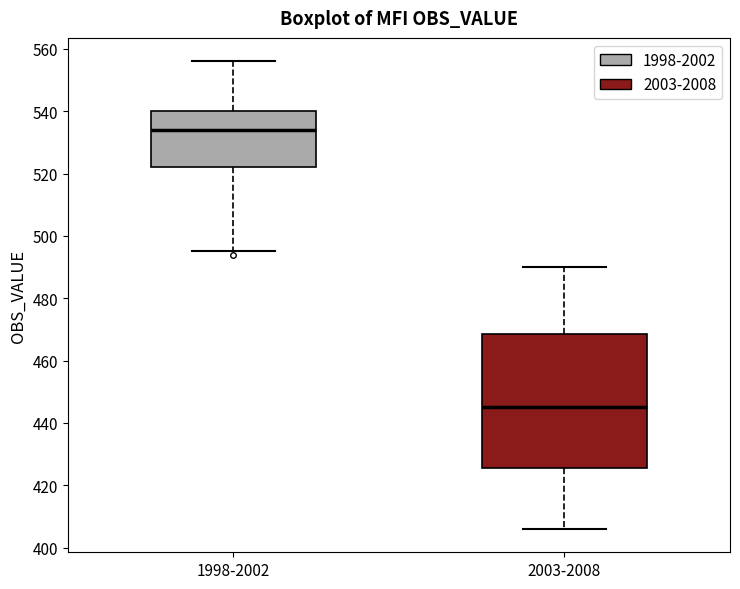

Reading left to right, transcribe this box plot: for each box, give where its median line is, the range the box spans, and where its two whiskers end, as read against the y-axis. The values are not printed on the chart, so give them approximately, as read against the axis.

1998-2002: median 534, box 522 to 540, whiskers 496 to 556
2003-2008: median 446, box 426 to 468, whiskers 406 to 490